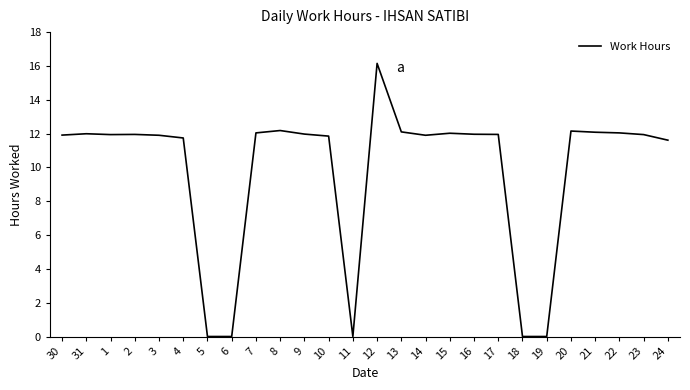

Where does the data first go above 11?

30